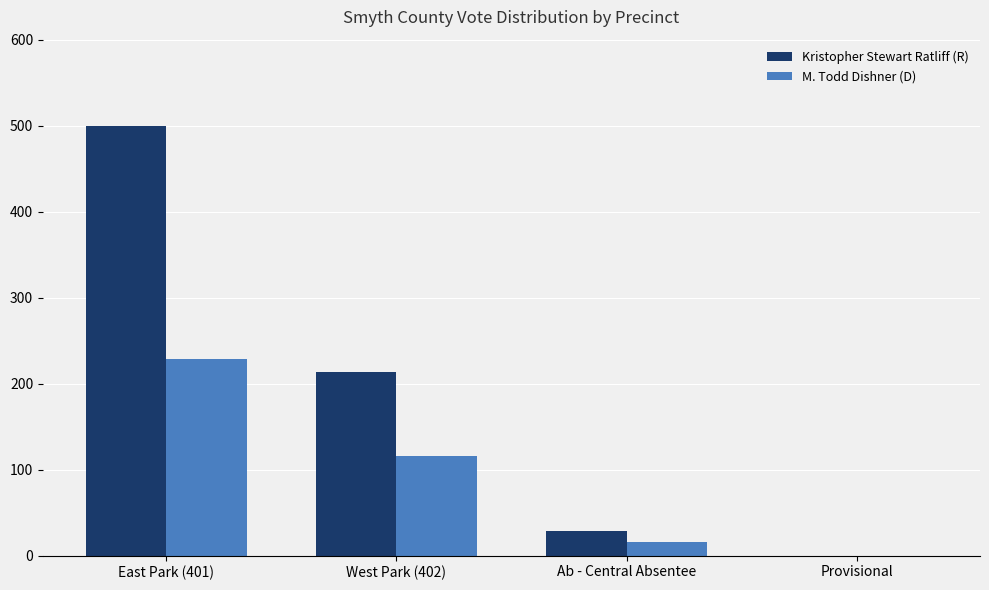

Where is Kristopher Stewart Ratliff (R) nearest to the value 250?

West Park (402)